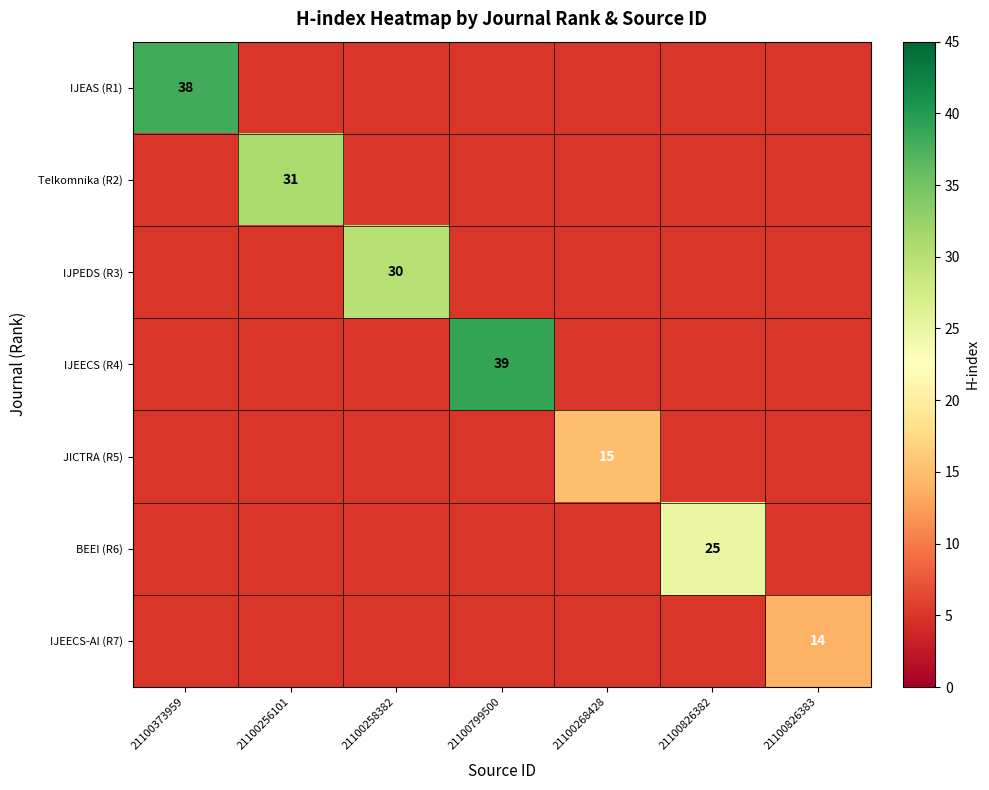

True or false: IJEECS (R4) has a value of 39 at 21100799500.

True